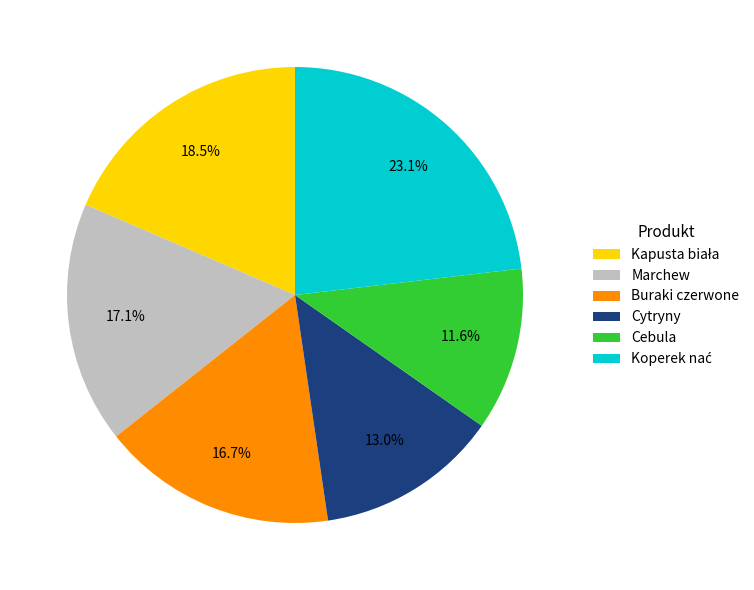

Is Buraki czerwone the majority of the pie?

No